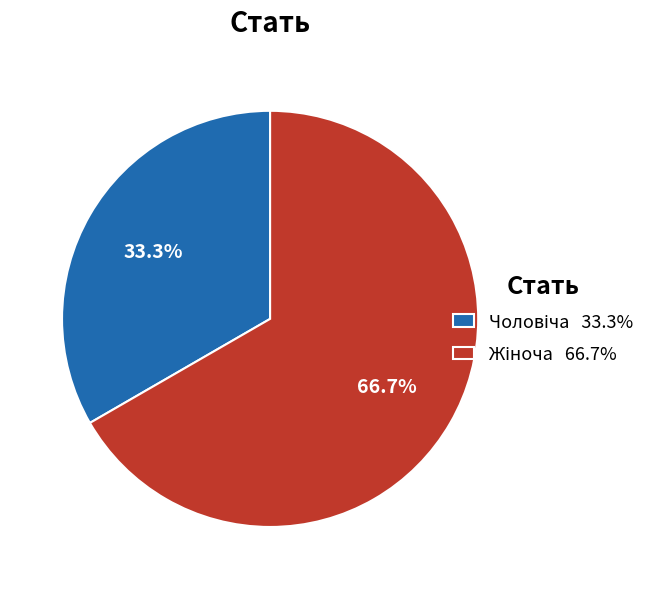

Is there any slice that represents more than half of the pie?

Yes